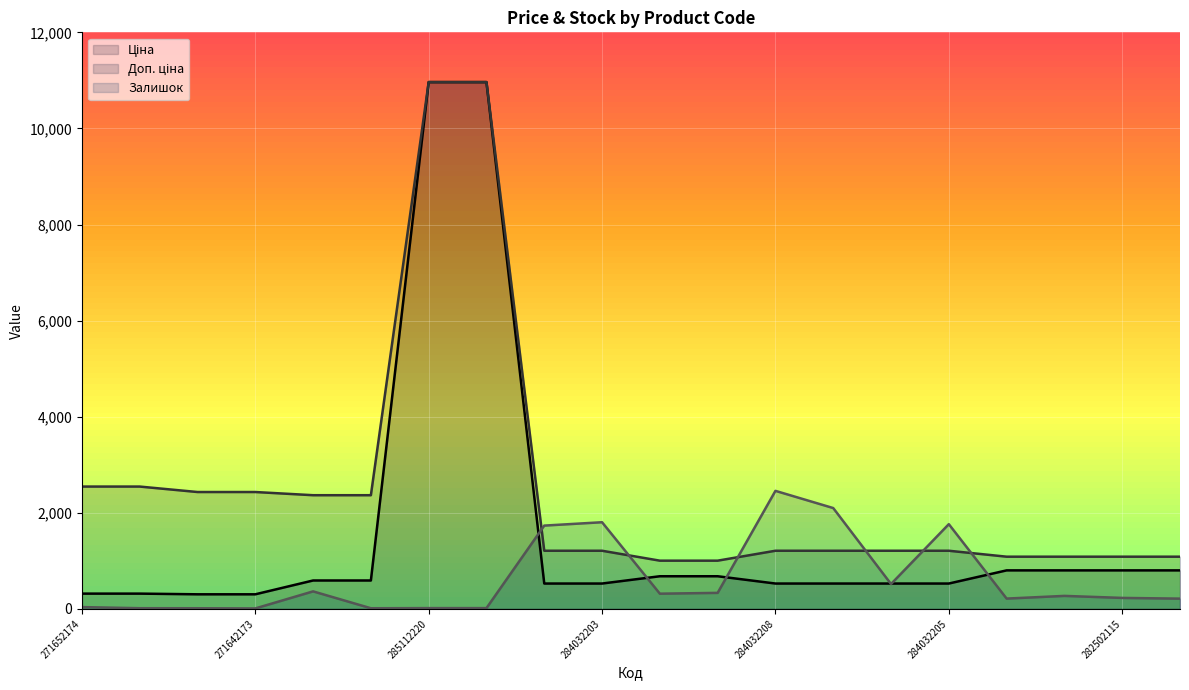

Which series has the largest range (max minus min)?

Ціна